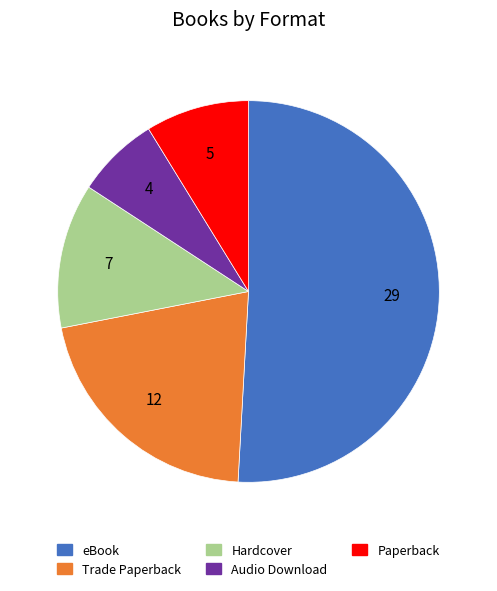

Which slice represents more than half of the pie?

eBook